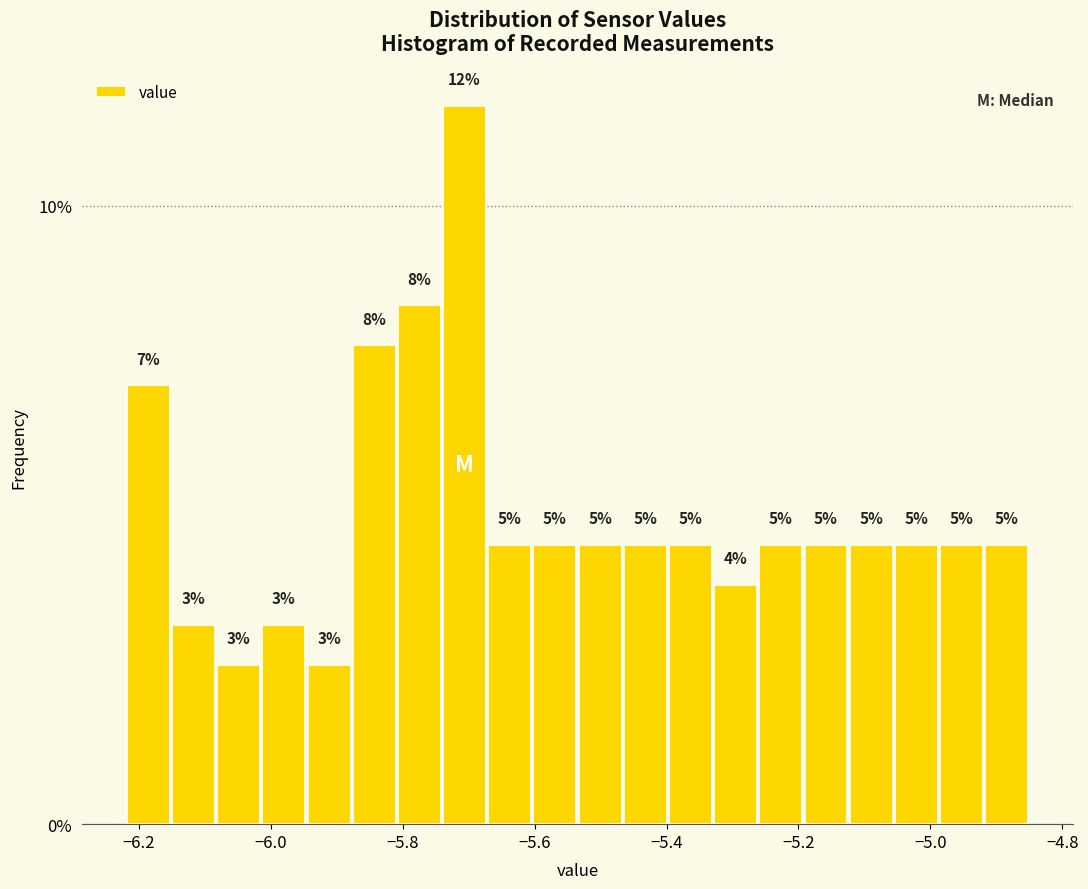

Around what value on the x-axis is the tallest bar? Give the approximate position of its centre, as read against the axis.

-5.70